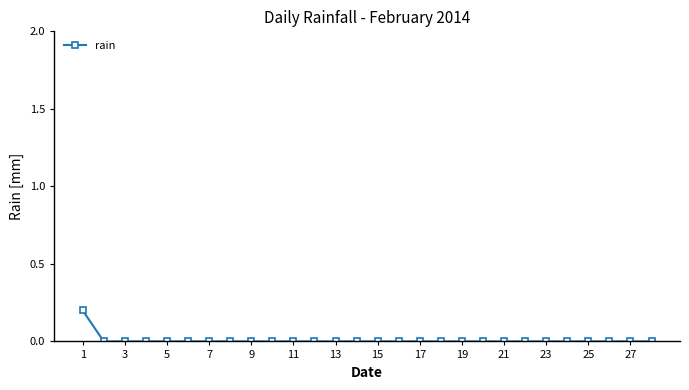

Reading left to right, list all the values displayed in this chart.

0.2	0.0	0.0	0.0	0.0	0.0	0.0	0.0	0.0	0.0	0.0	0.0	0.0	0.0	0.0	0.0	0.0	0.0	0.0	0.0	0.0	0.0	0.0	0.0	0.0	0.0	0.0	0.0